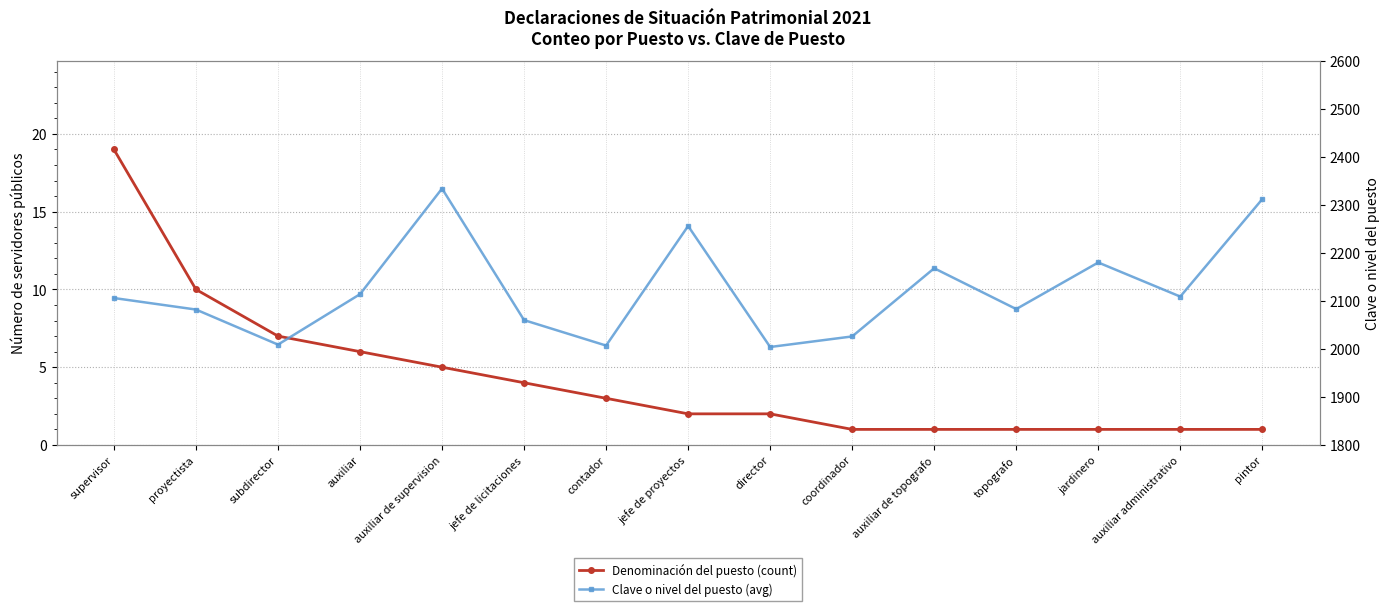

Read the Clave o nivel del puesto (avg) value at supervisor.

2106